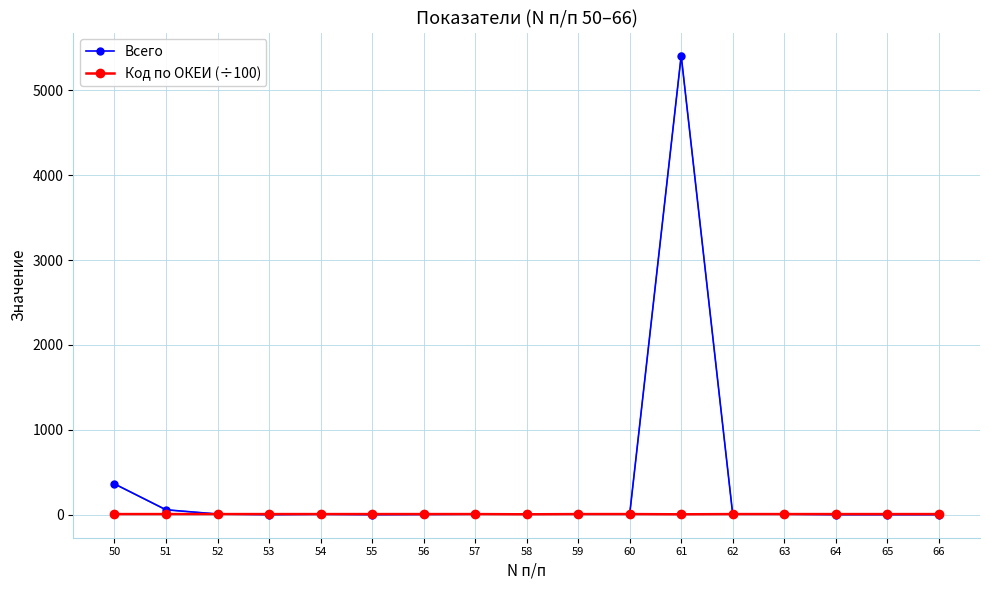

After their last crossing, which series has the higher values: Всего or Код по ОКЕИ (÷100)?

Код по ОКЕИ (÷100)